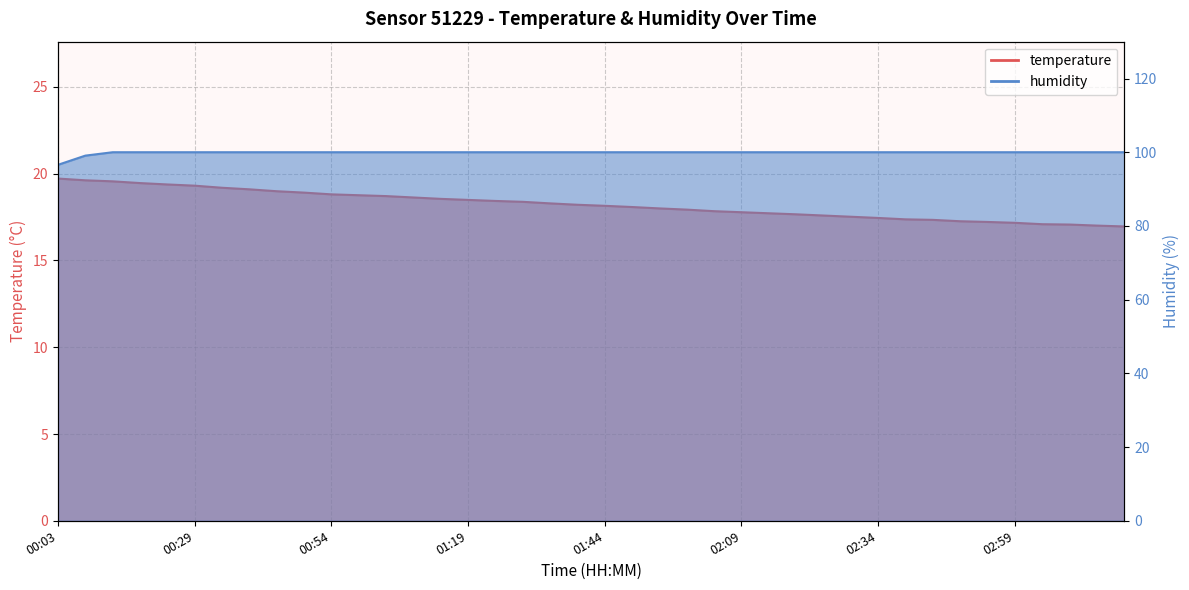

Reading right to left, extract all data points from this chart.

temperature: 03:19=17.0	03:14=17.0	03:09=17.1	03:04=17.1	02:59=17.2	02:54=17.2	02:49=17.3	02:44=17.3	02:39=17.4	02:34=17.4	02:29=17.5	02:24=17.6	02:19=17.7	02:14=17.7	02:09=17.8	02:04=17.8	01:59=17.9	01:54=18.0	01:49=18.1	01:44=18.1	01:39=18.2	01:34=18.3	01:29=18.4	01:24=18.4	01:19=18.5	01:14=18.6	01:09=18.6	01:04=18.7	00:59=18.8	00:54=18.8	00:49=18.9	00:44=19.0	00:39=19.1	00:34=19.2	00:29=19.3	00:24=19.4	00:18=19.5	00:13=19.6	00:08=19.6	00:03=19.7
humidity: 03:19=100.0	03:14=100.0	03:09=100.0	03:04=100.0	02:59=100.0	02:54=100.0	02:49=100.0	02:44=100.0	02:39=100.0	02:34=100.0	02:29=100.0	02:24=100.0	02:19=100.0	02:14=100.0	02:09=100.0	02:04=100.0	01:59=100.0	01:54=100.0	01:49=100.0	01:44=100.0	01:39=100.0	01:34=100.0	01:29=100.0	01:24=100.0	01:19=100.0	01:14=100.0	01:09=100.0	01:04=100.0	00:59=100.0	00:54=100.0	00:49=100.0	00:44=100.0	00:39=100.0	00:34=100.0	00:29=100.0	00:24=100.0	00:18=100.0	00:13=100.0	00:08=99.1	00:03=96.6